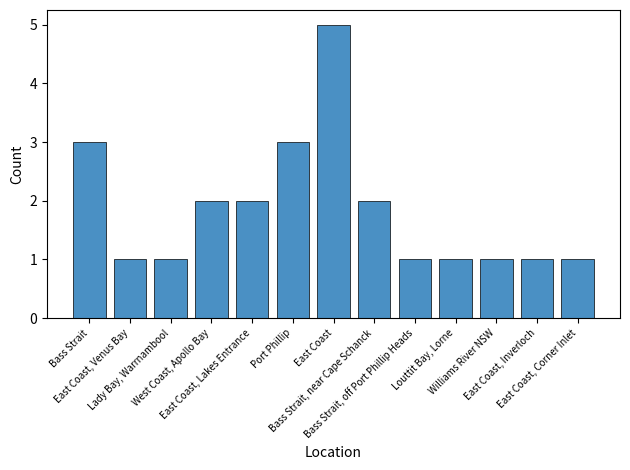

Which category has the highest value across all series?

East Coast